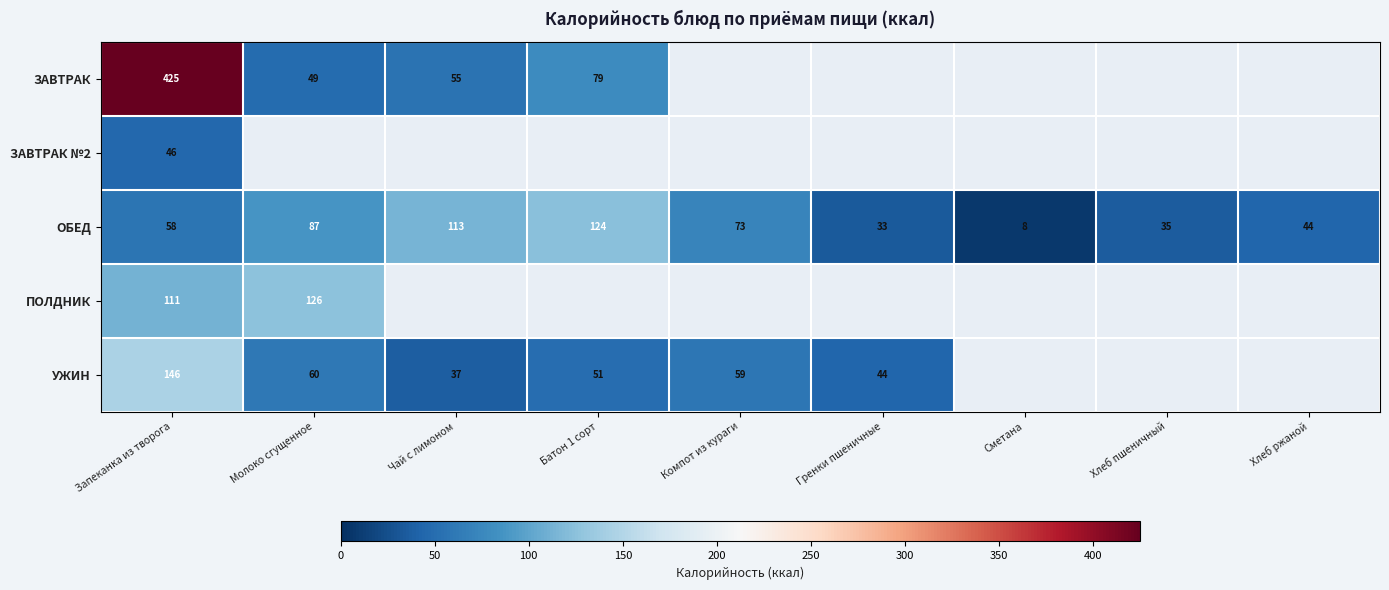

Between Молоко сгущенное and Запеканка из творога, which is larger?

Запеканка из творога